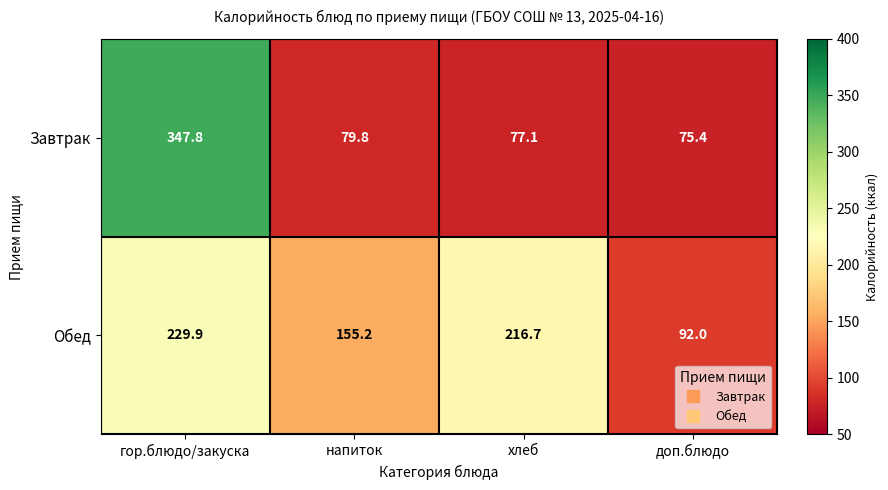

Reading left to right, transcribe all the data shown in this chart.

Завтрак: 347.8	79.8	77.1	75.4
Обед: 229.9	155.2	216.7	92.0